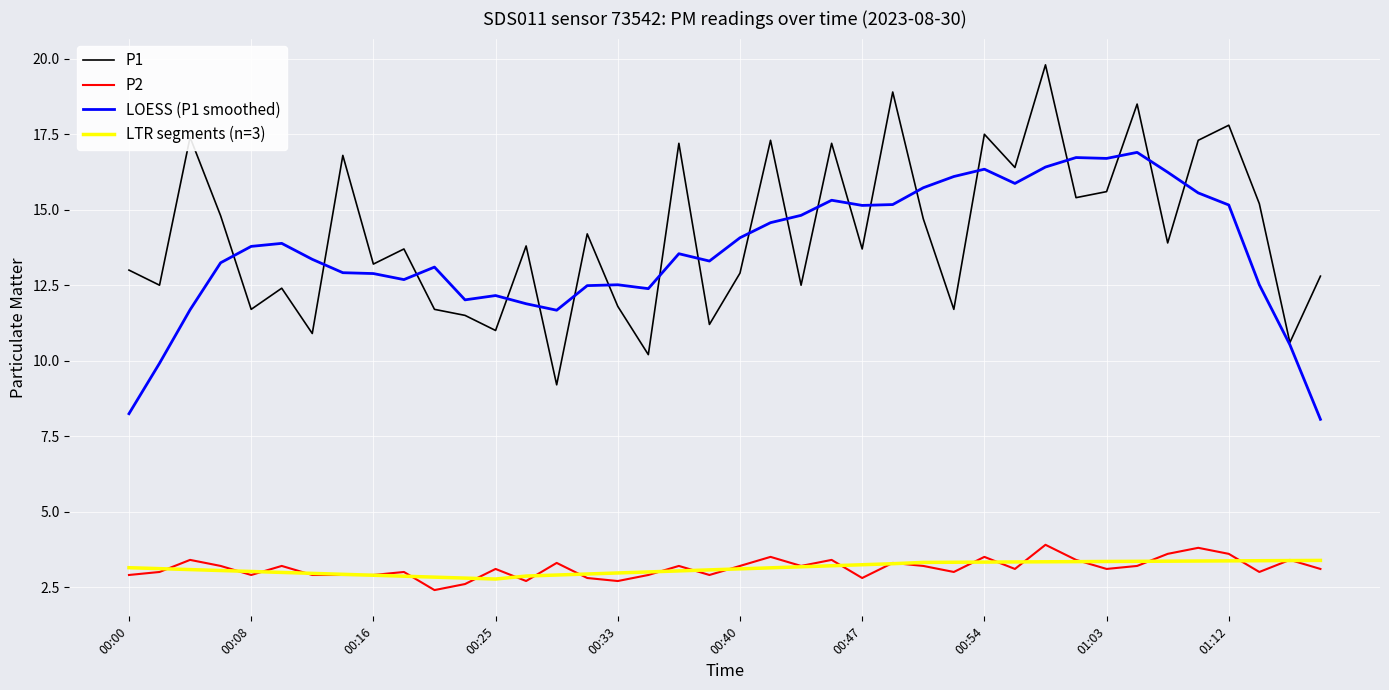

Does the chart have visible grid lines?

Yes